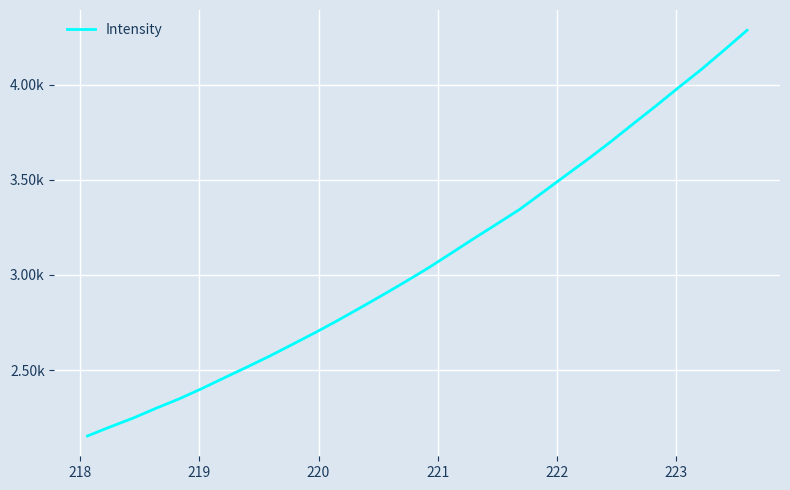

Is this an area chart (filled region under the line)?

No